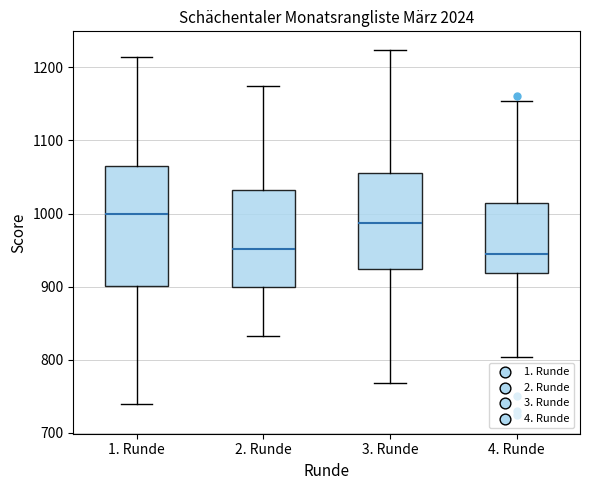

Reading left to right, transcribe this box plot: for each box, give where its median line is, the range the box spans, and where its two whiskers end, as read against the y-axis. The values are not printed on the chart, so give them approximately, as read against the axis.

1. Runde: median 1000, box 900 to 1070, whiskers 740 to 1210
2. Runde: median 950, box 900 to 1030, whiskers 830 to 1170
3. Runde: median 990, box 920 to 1060, whiskers 770 to 1220
4. Runde: median 950, box 920 to 1010, whiskers 800 to 1150